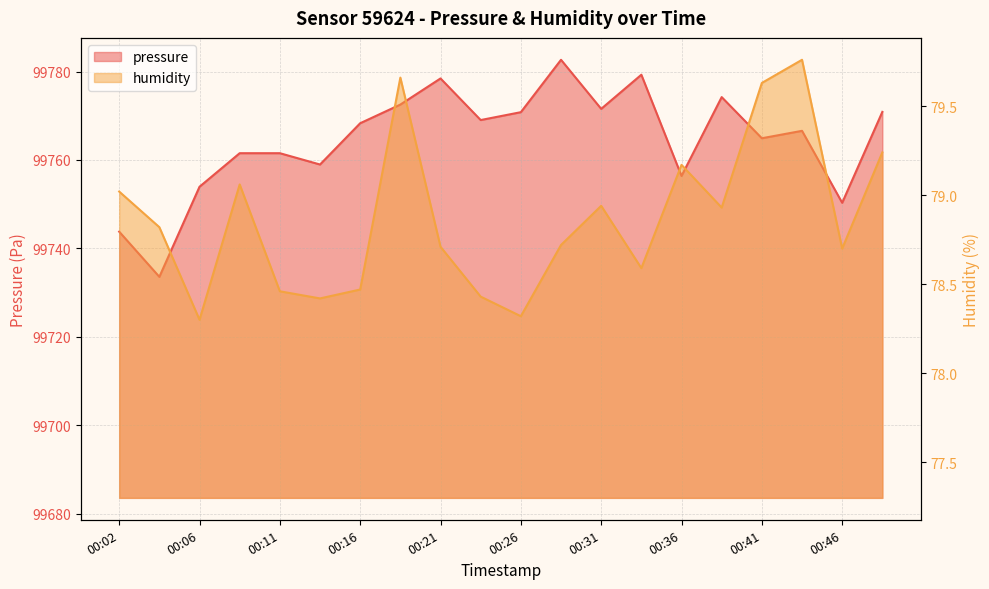

How many lines are shown in the chart?

2